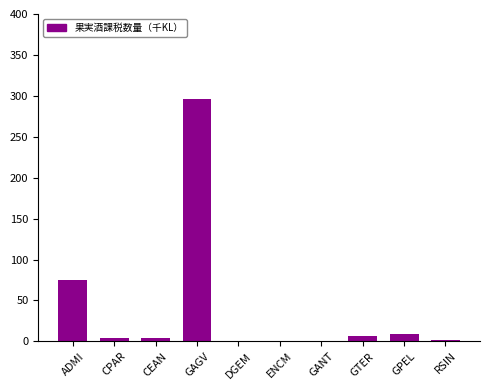

Approximately how many times larger is the value at DGEM compared to GTER?

0.1